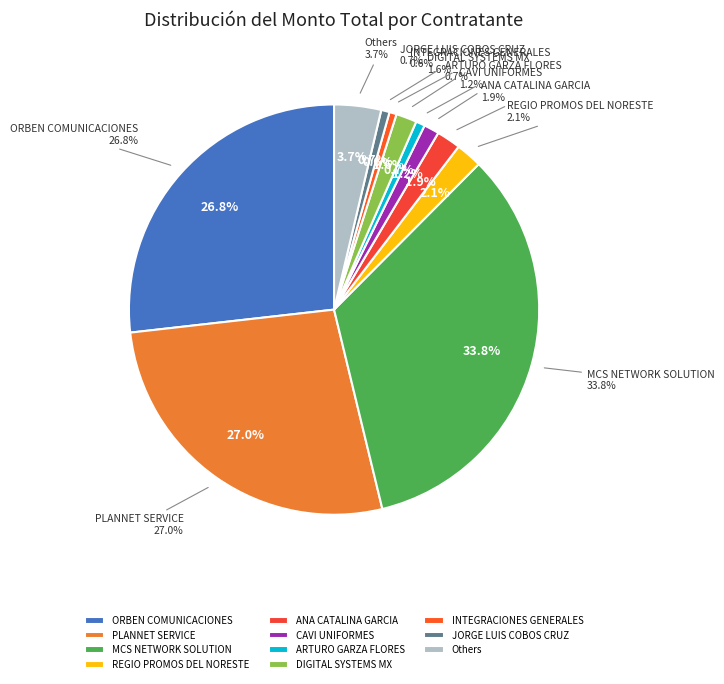

To the nearest percent, what portion does JORGE LUIS COBOS CRUZ represent?

1%